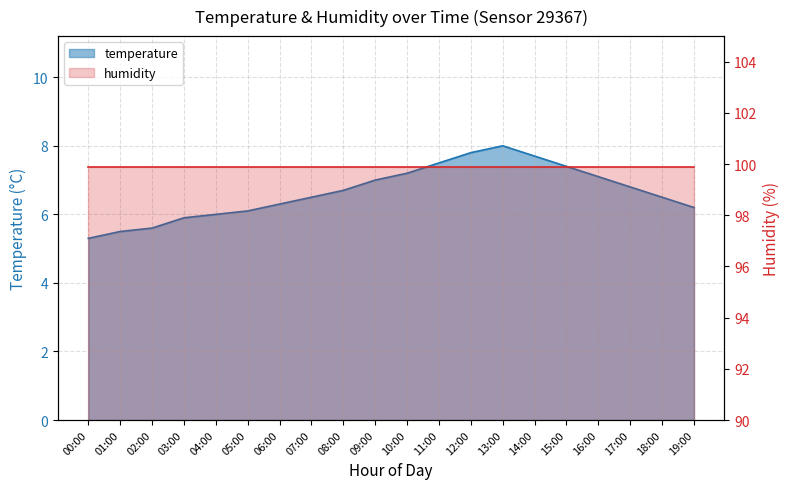

At which label does the data first exceed 6?

05:00